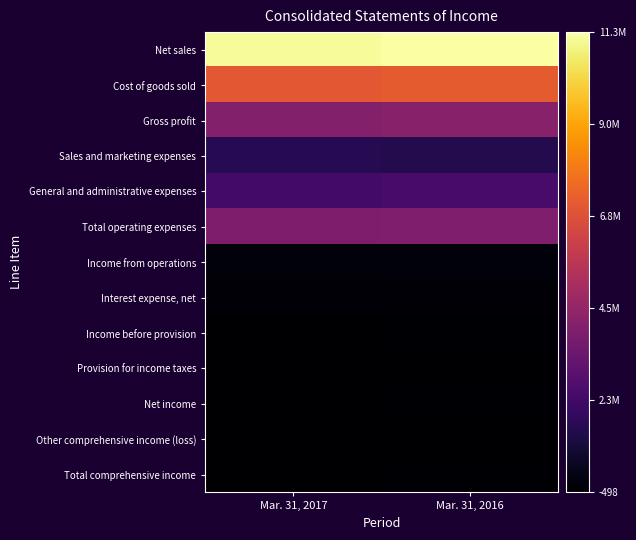

Reading left to right, extract all data points from this chart.

Net sales: Mar. 31, 2017=11117534	Mar. 31, 2016=11264632
Cost of goods sold: Mar. 31, 2017=7029158	Mar. 31, 2016=7100373
Gross profit: Mar. 31, 2017=4088376	Mar. 31, 2016=4164259
Sales and marketing expenses: Mar. 31, 2017=1607566	Mar. 31, 2016=1502886
General and administrative expenses: Mar. 31, 2017=2298951	Mar. 31, 2016=2425958
Total operating expenses: Mar. 31, 2017=3906517	Mar. 31, 2016=3928844
Income from operations: Mar. 31, 2017=181859	Mar. 31, 2016=235415
Interest expense, net: Mar. 31, 2017=153926	Mar. 31, 2016=150647
Income before provision: Mar. 31, 2017=27933	Mar. 31, 2016=84768
Provision for income taxes: Mar. 31, 2017=22395	Mar. 31, 2016=35651
Net income: Mar. 31, 2017=5538	Mar. 31, 2016=49117
Other comprehensive income (loss): Mar. 31, 2017=1942	Mar. 31, 2016=-498
Total comprehensive income: Mar. 31, 2017=7480	Mar. 31, 2016=48619